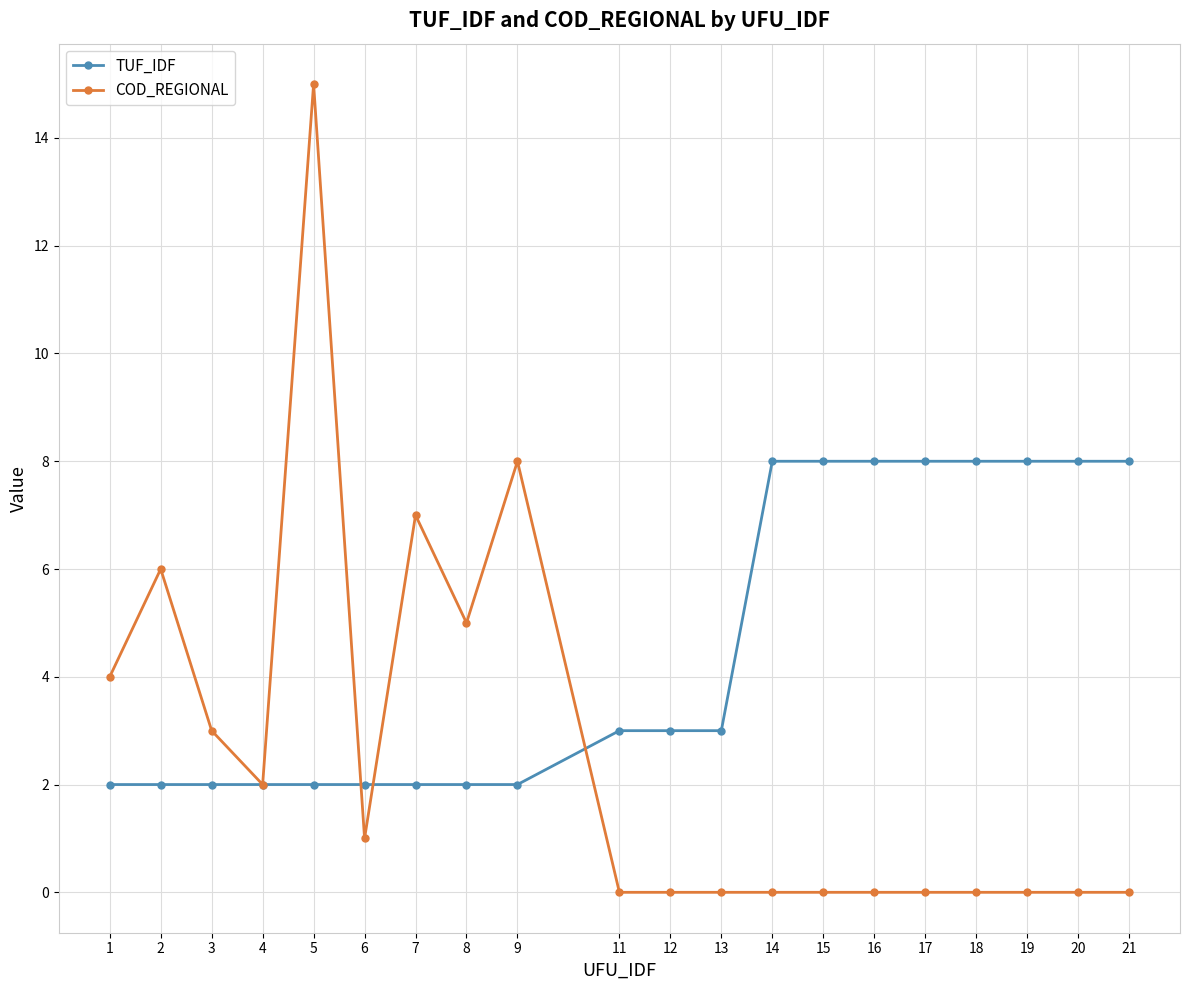

Rank the series by their average value, from highest to lowest.

TUF_IDF, COD_REGIONAL